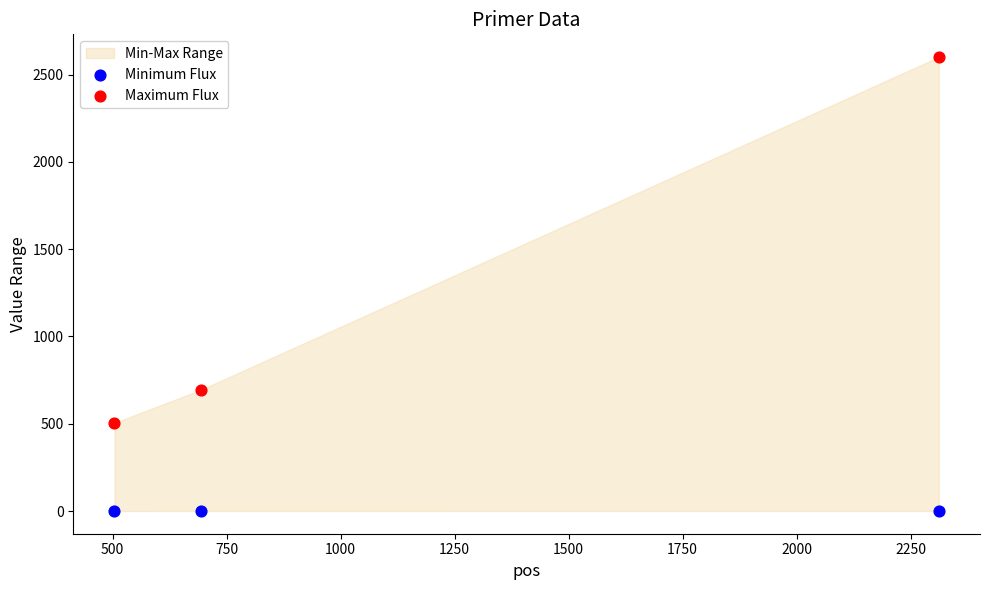

Across all series, what Y value is closest to 1300?

694.0